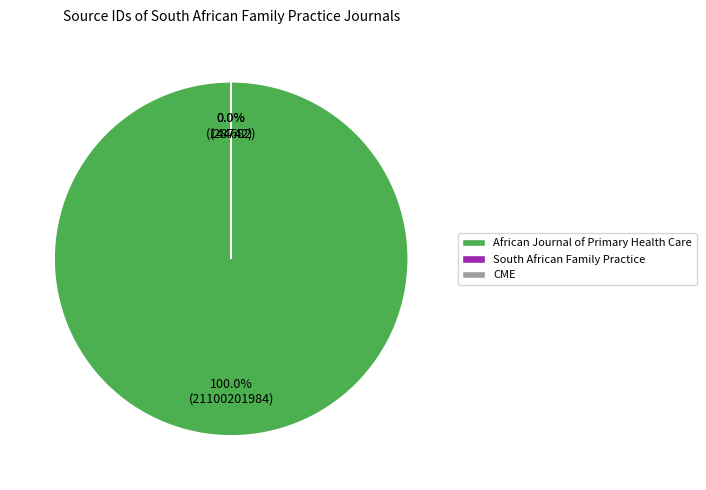

What portion of the pie excludes CME?

100.0%